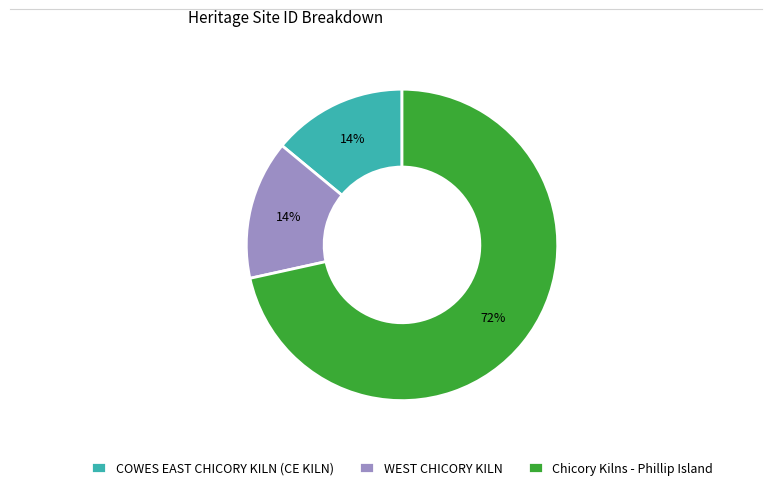

Do COWES EAST CHICORY KILN (CE KILN) and WEST CHICORY KILN together represent more than half of the pie?

No